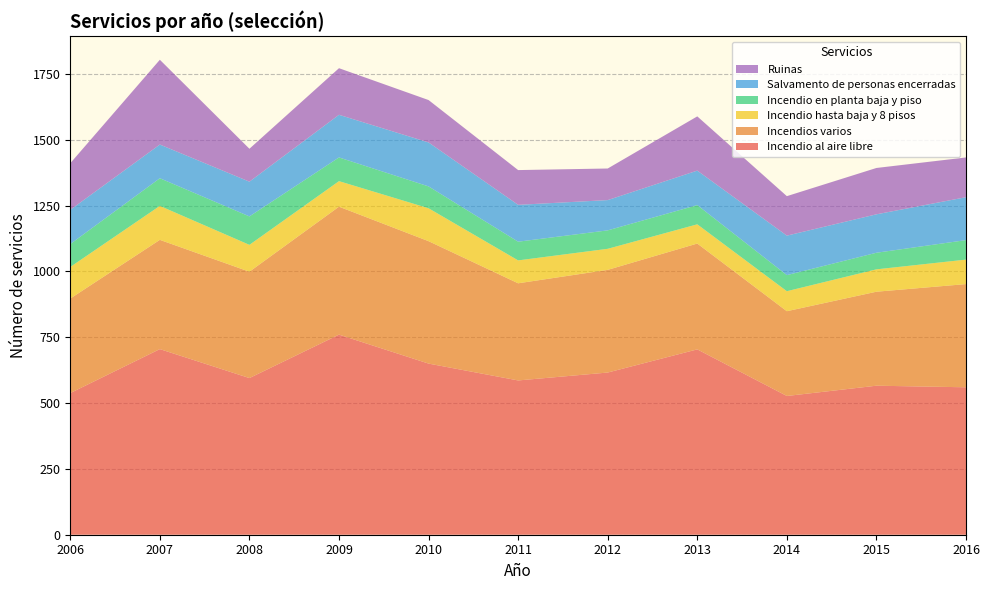

Reading left to right, list all the values displayed in this chart.

Incendio al aire libre: 2006=538	2007=705	2008=595	2009=760	2010=650	2011=586	2012=616	2013=704	2014=527	2015=566	2016=560
Incendios varios: 2006=359	2007=415	2008=404	2009=486	2010=465	2011=369	2012=390	2013=402	2014=322	2015=357	2016=392
Incendio hasta baja y 8 pisos: 2006=120	2007=129	2008=102	2009=97	2010=125	2011=87	2012=80	2013=73	2014=76	2015=85	2016=93
Incendio en planta baja y piso: 2006=87	2007=105	2008=108	2009=90	2010=83	2011=71	2012=70	2013=73	2014=61	2015=63	2016=74
Salvamento de personas encerradas: 2006=130	2007=128	2008=132	2009=162	2010=167	2011=140	2012=115	2013=131	2014=150	2015=146	2016=163
Ruinas: 2006=177	2007=322	2008=125	2009=177	2010=161	2011=132	2012=120	2013=206	2014=150	2015=176	2016=151